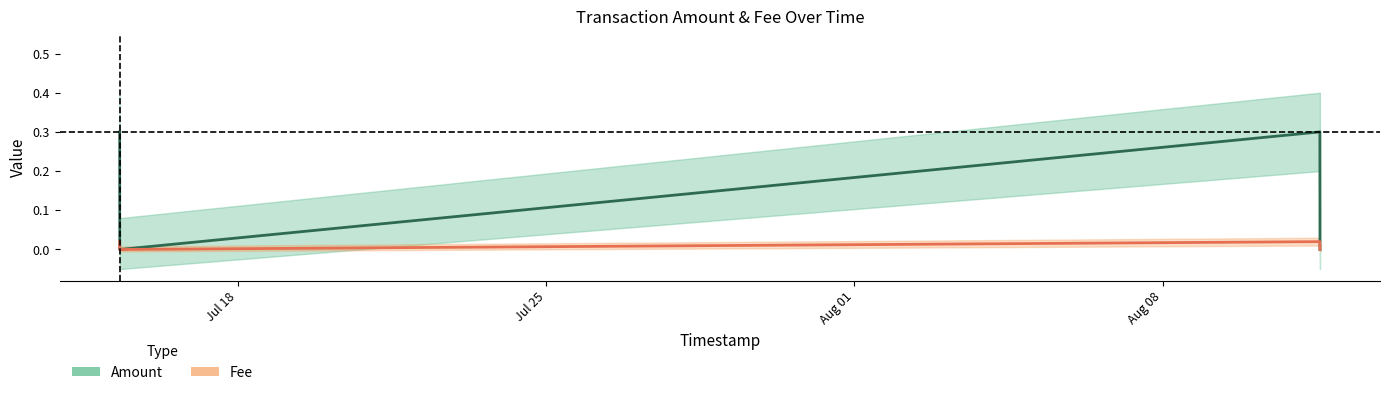

Does the chart have visible grid lines?

No